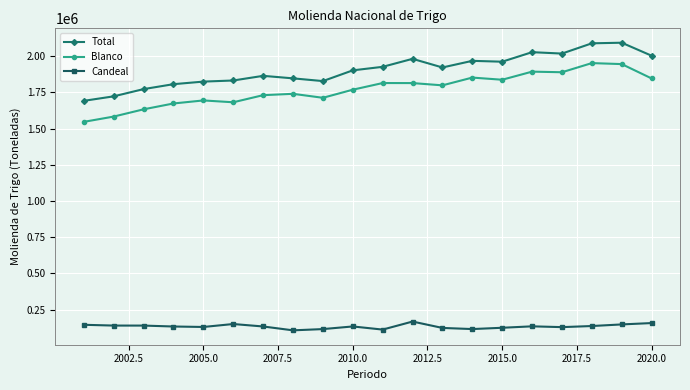

What is the value of the Blanco point at the 8th from the left?

1740523